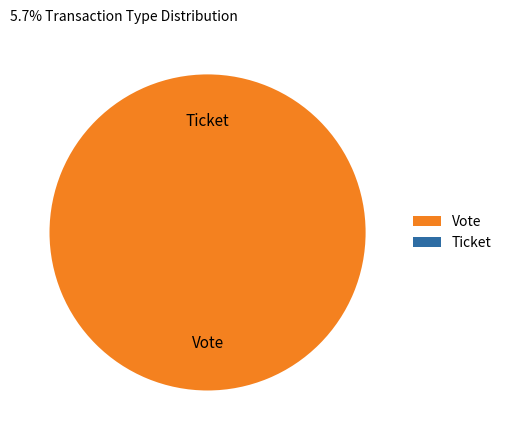

To the nearest percent, what is the difference between the Ticket and Vote slice percentages?

100%